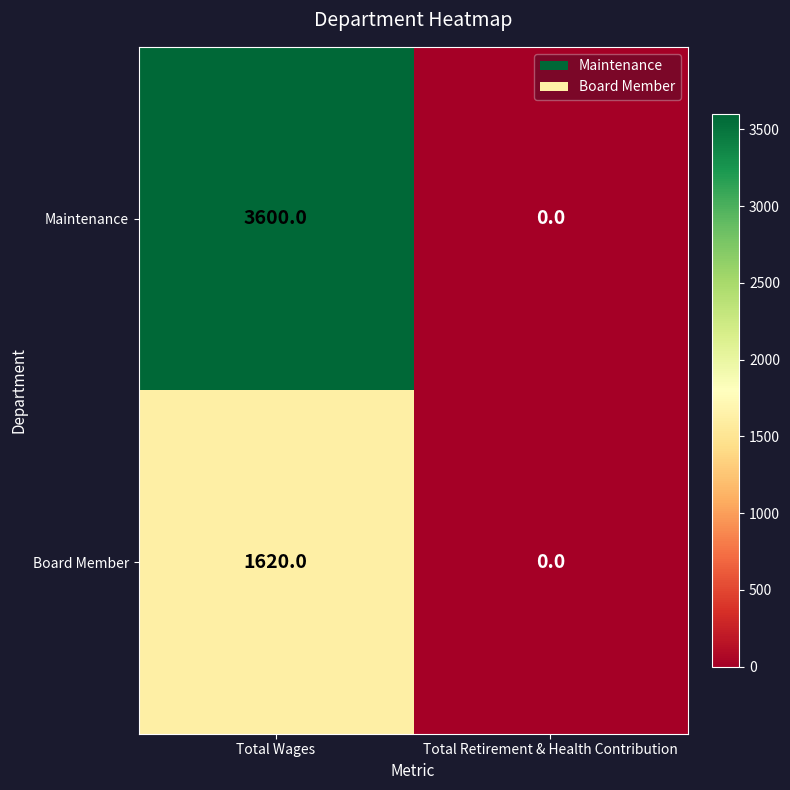

List the series in order of their overall mean, lowest first.

Board Member, Maintenance